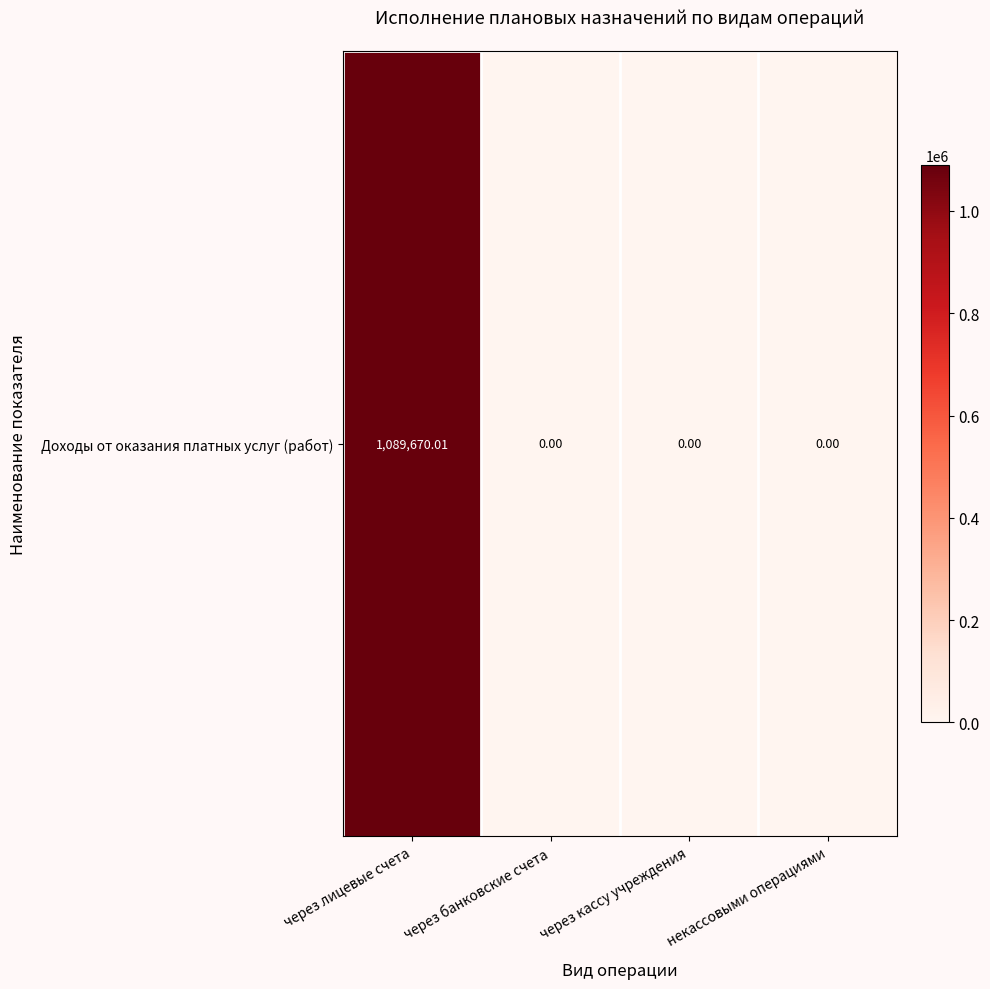

At which label is the value closest to 544835?

через банковские счета